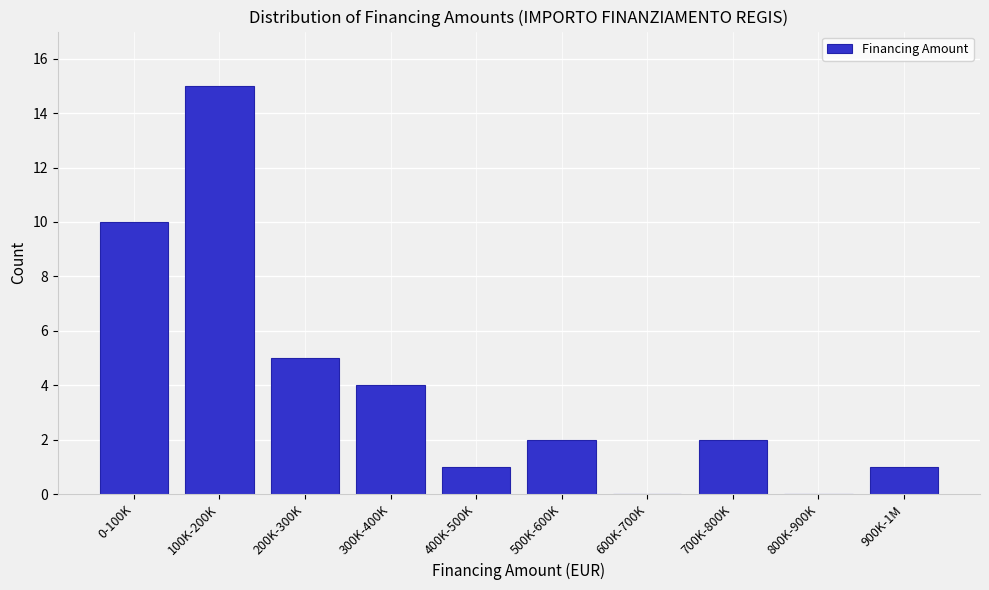

Reading left to right, what are all the values shown in this chart?

0-100K=10	100K-200K=15	200K-300K=5	300K-400K=4	400K-500K=1	500K-600K=2	600K-700K=0	700K-800K=2	800K-900K=0	900K-1M=1